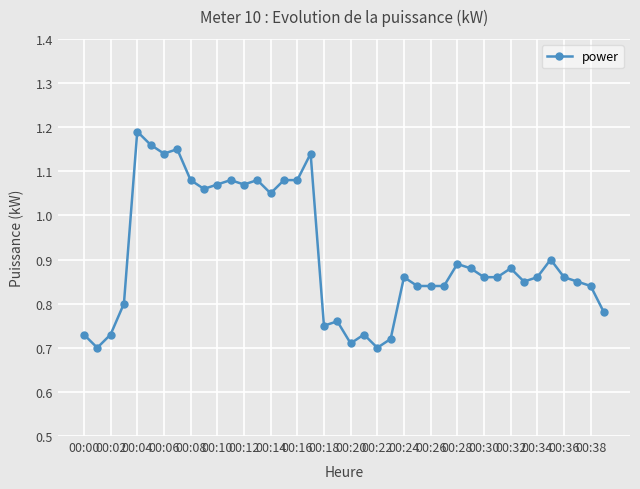

What is the difference between the second highest and minimum values?

0.5